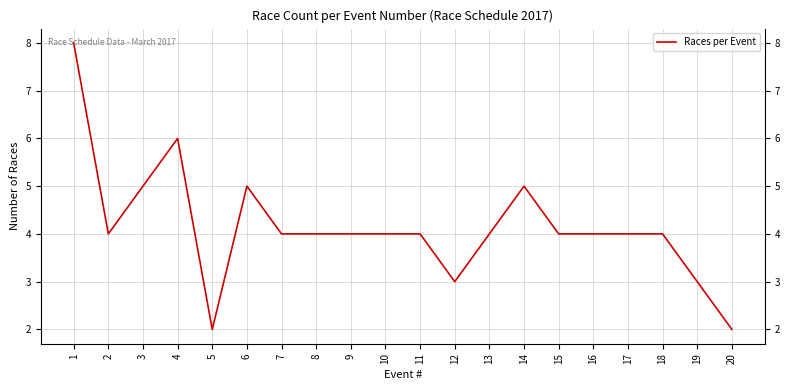

The value at 2 is 4. True or false?

True